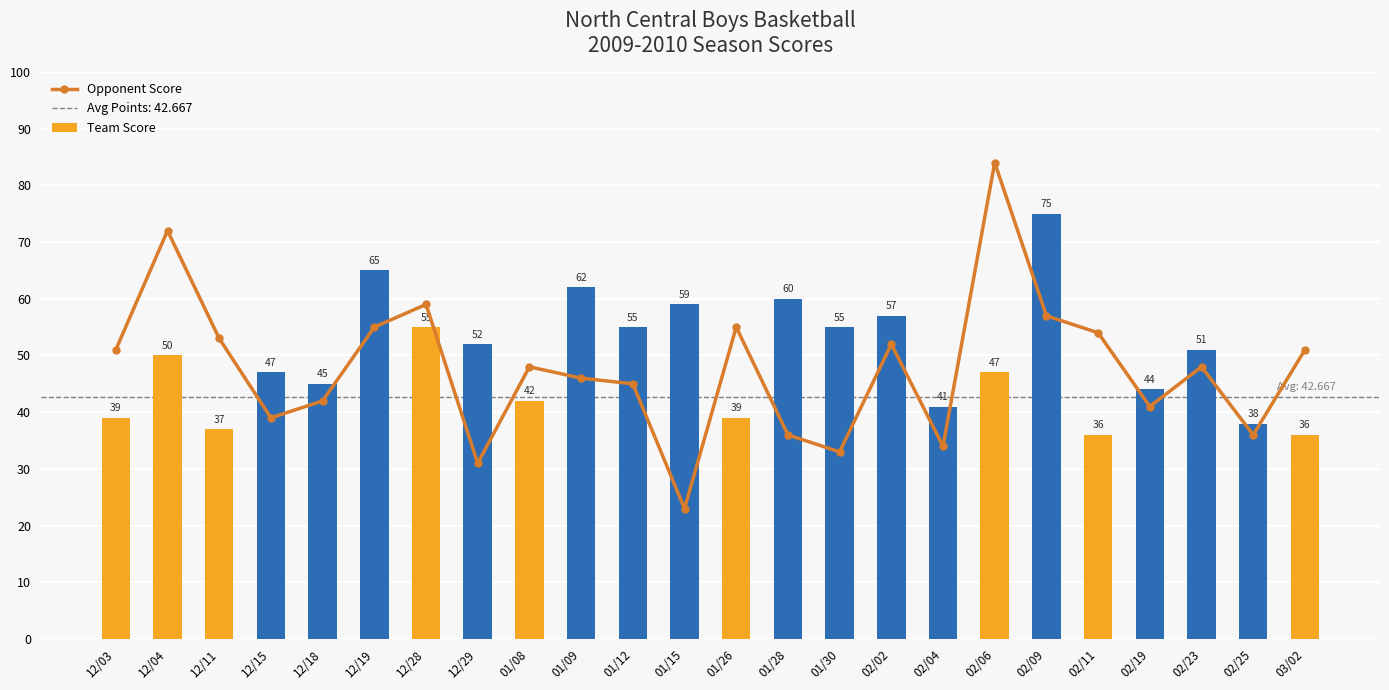

What is the lowest value of the Team Score series?

36